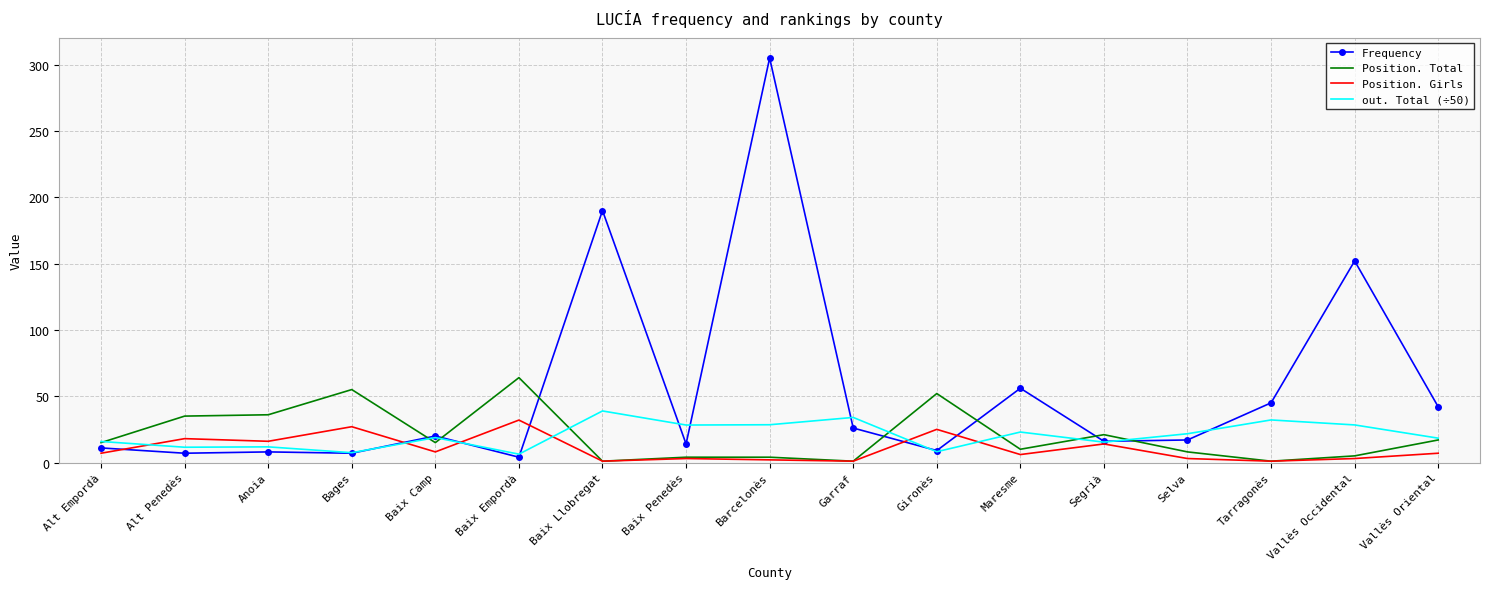

Is the value of Position. Total at Garraf greater than the value of Frequency at Gironès?

No